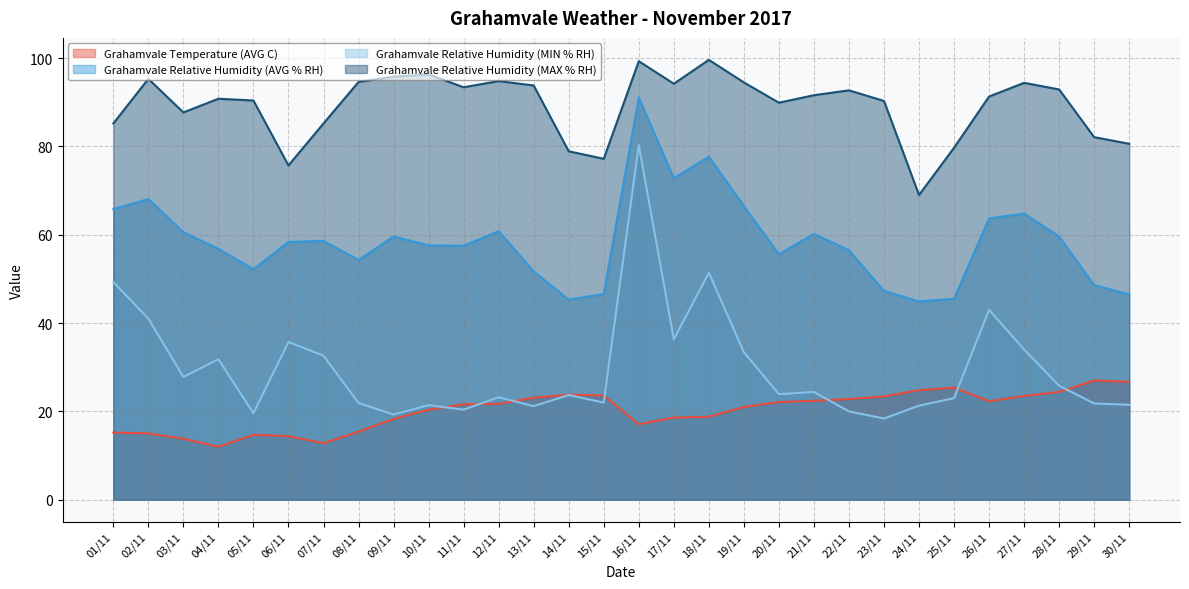

What is the average value of the Grahamvale Temperature (AVG C) series?

20.2